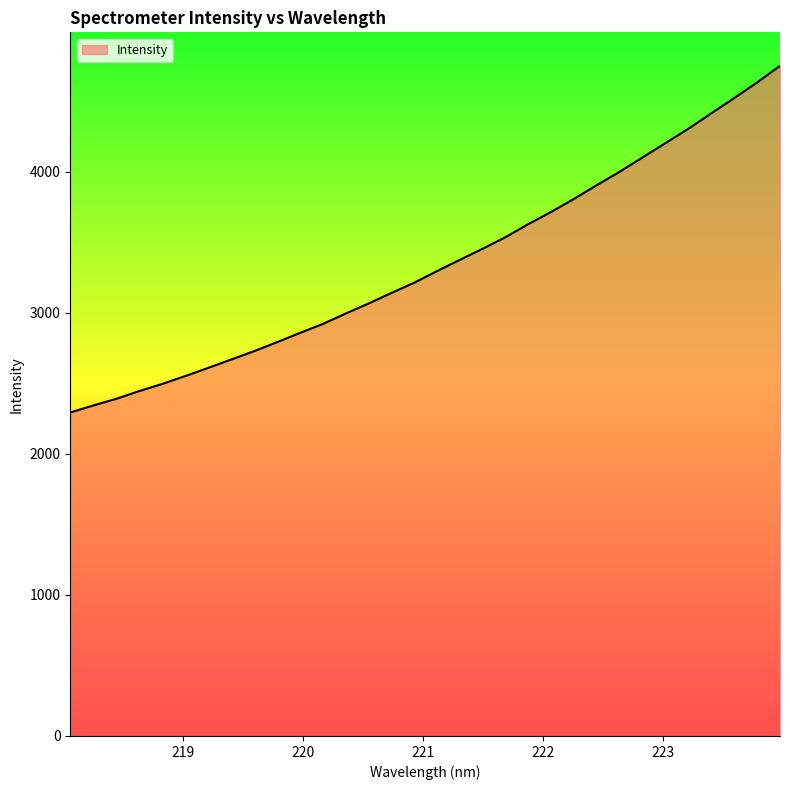

Does the chart have visible grid lines?

No